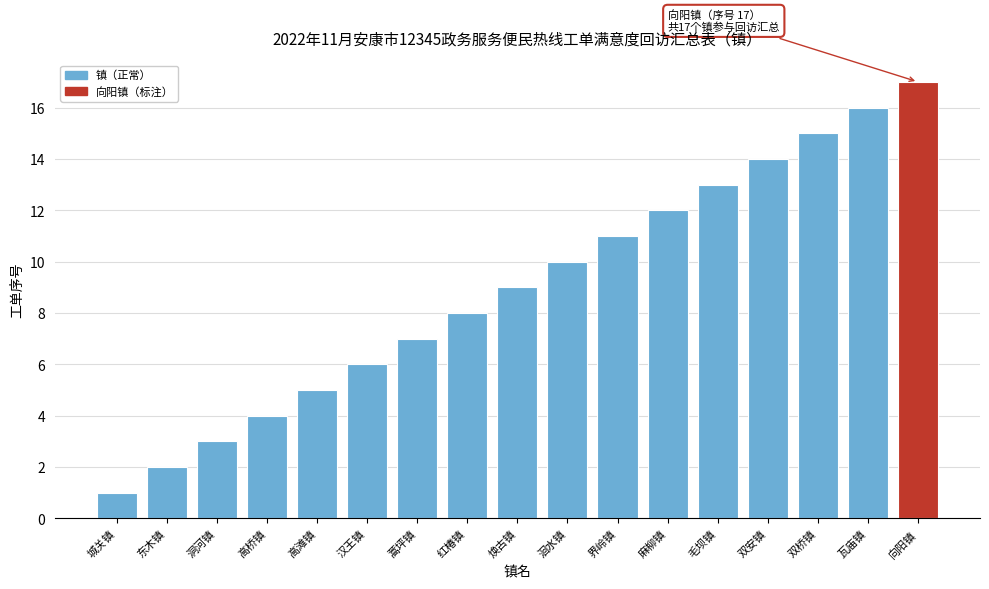

List the labels in order of value, largest first.

向阳镇, 瓦庙镇, 双桥镇, 双安镇, 毛坝镇, 麻柳镇, 界岭镇, 洄水镇, 焕古镇, 红椿镇, 蒿坪镇, 汉王镇, 高滩镇, 高桥镇, 洞河镇, 东木镇, 城关镇